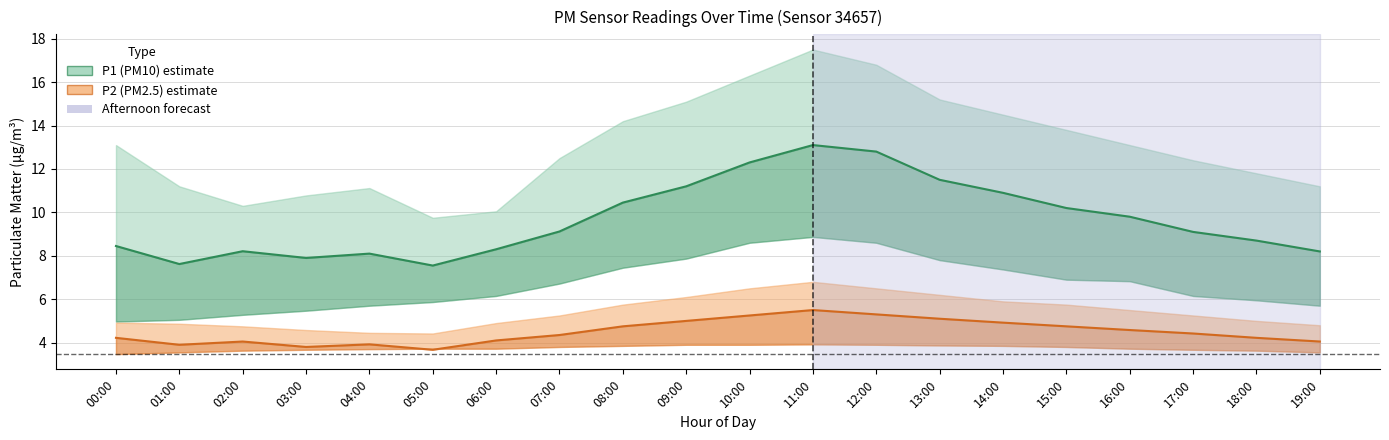

Which series has the largest range (max minus min)?

P1 (PM10) mean